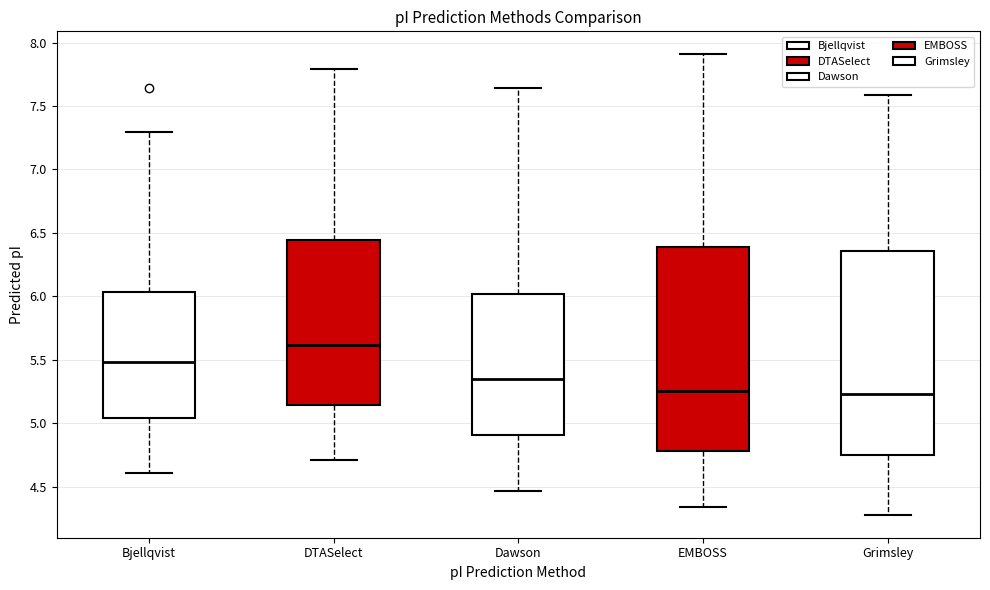

Which box has the highest median line?

DTASelect